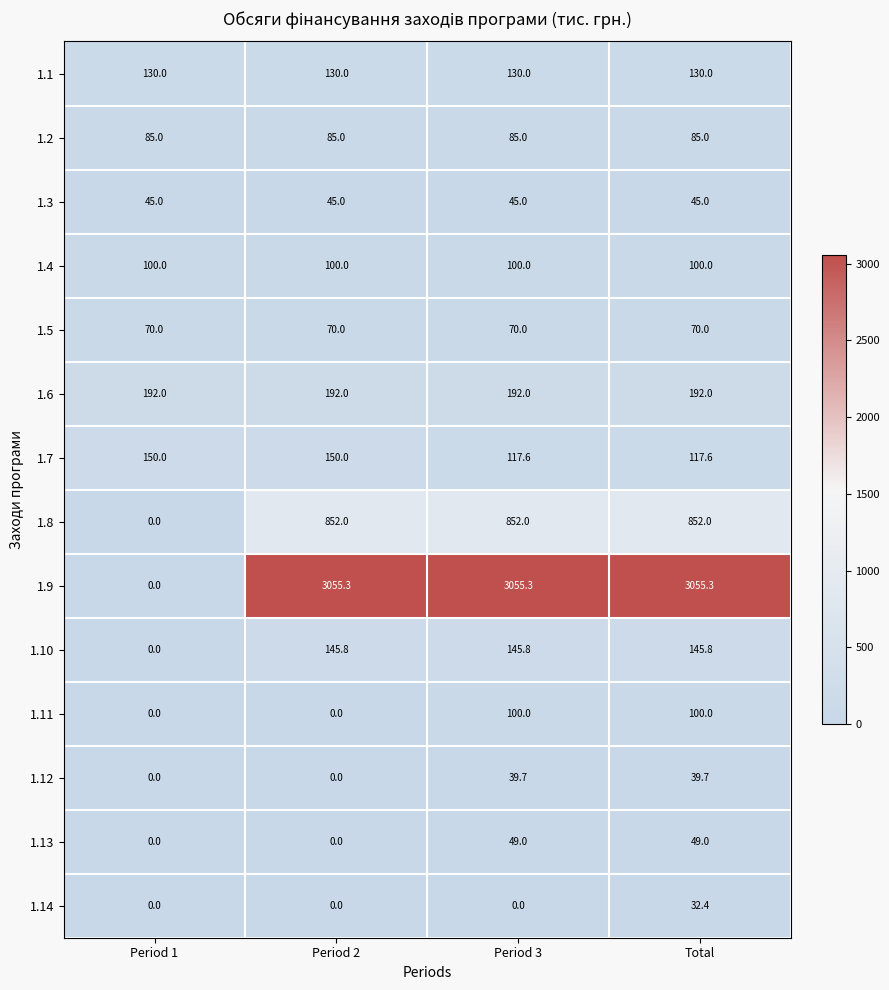

What is the spread (max minus min) of values at Period 1?

192.0